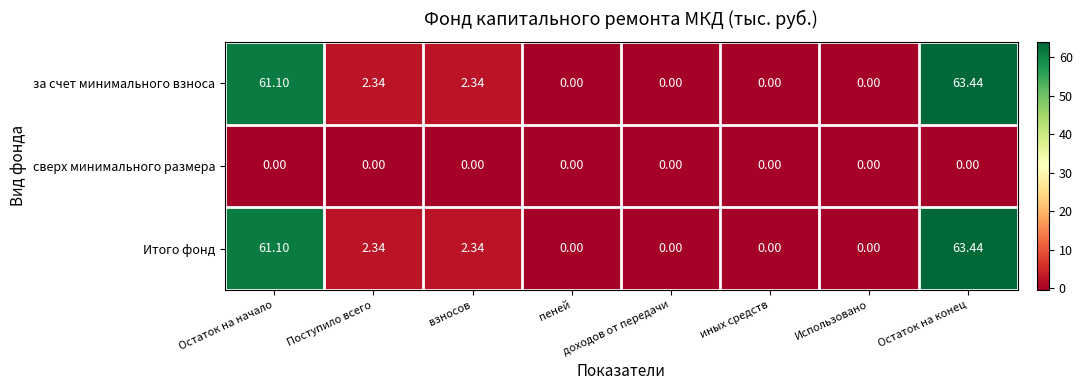

Is the value of сверх минимального размера at иных средств greater than the value of за счет минимального взноса at Поступило всего?

No